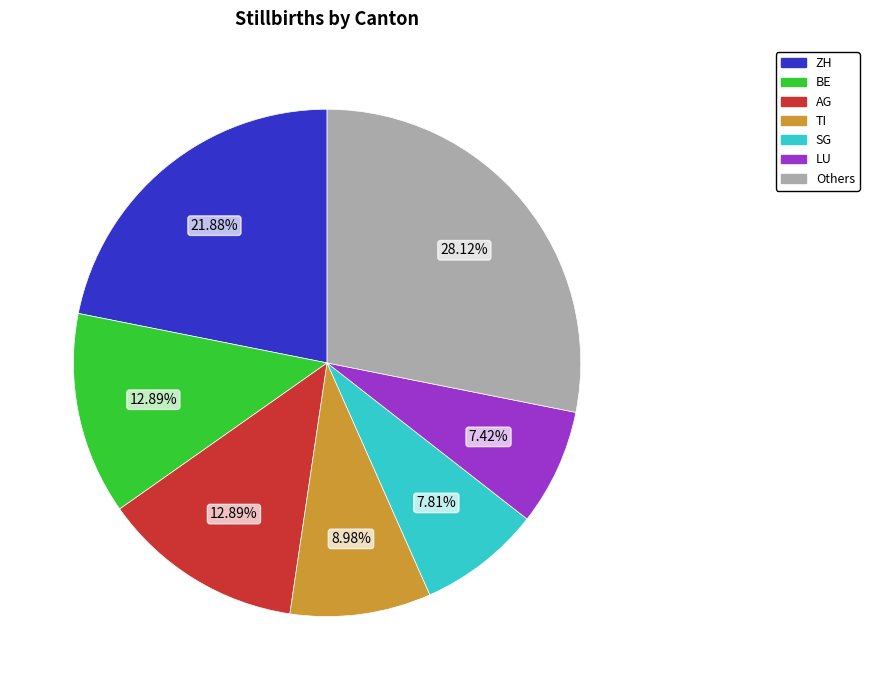

Is there any slice that represents more than half of the pie?

No